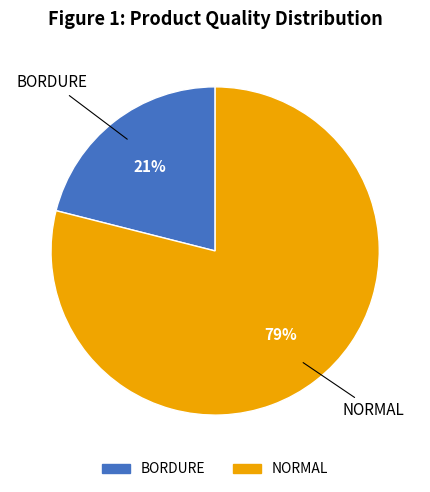

Does BORDURE represent more than half of the total?

No